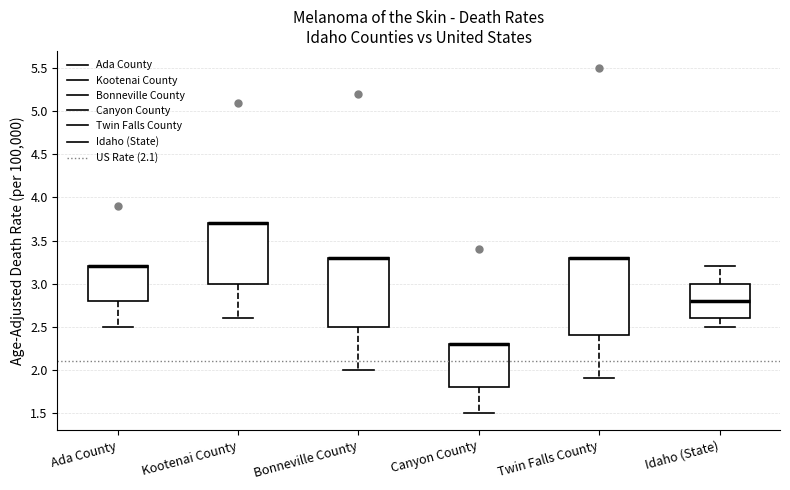

Reading left to right, read every box against the y-axis: the position of its median line, the range the box covers, and the ends of its whiskers. The values are not printed on the chart, so give them approximately, as read against the axis.

Ada County: median 3.2 (drawn on the box's upper edge), box 2.8 to 3.2, whiskers 2.5 to 3.2
Kootenai County: median 3.7 (drawn on the box's upper edge), box 3.0 to 3.7, whiskers 2.6 to 3.7
Bonneville County: median 3.3 (drawn on the box's upper edge), box 2.5 to 3.3, whiskers 2.0 to 3.3
Canyon County: median 2.3 (drawn on the box's upper edge), box 1.8 to 2.3, whiskers 1.5 to 2.3
Twin Falls County: median 3.3 (drawn on the box's upper edge), box 2.4 to 3.3, whiskers 1.9 to 3.3
Idaho (State): median 2.8, box 2.6 to 3.0, whiskers 2.5 to 3.2